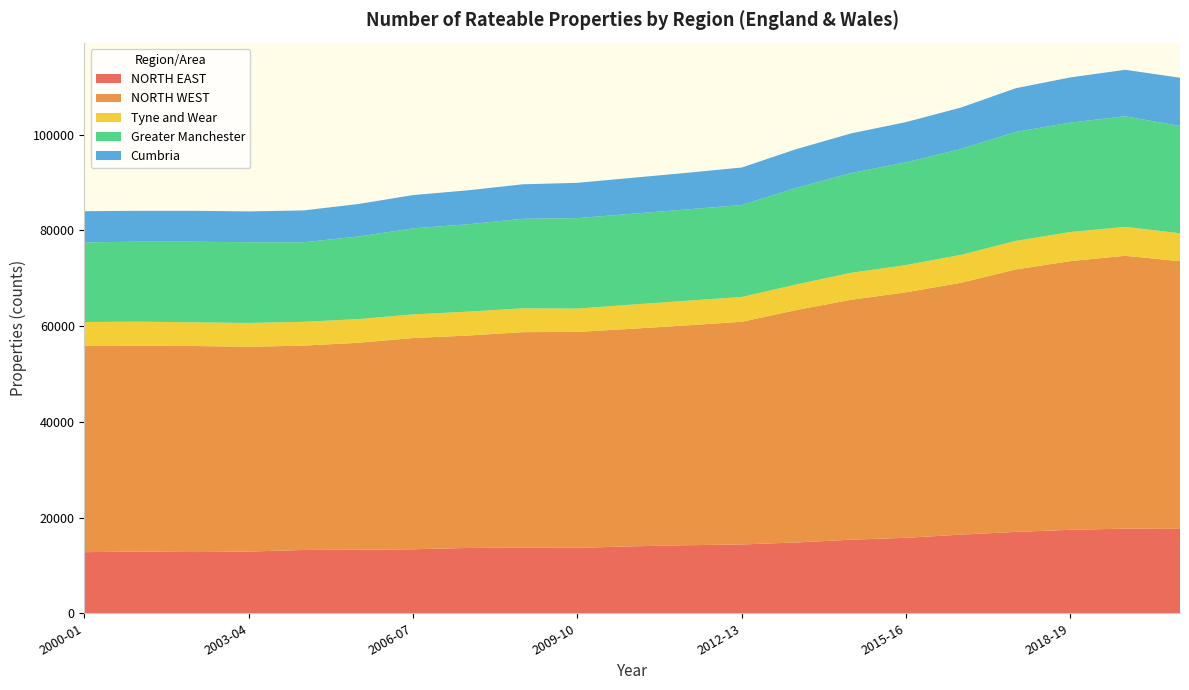

Reading right to left, list all the values displayed in this chart.

NORTH EAST: 2020-21=17640	2019-20=17690	2018-19=17440	2017-18=17000	2016-17=16440	2015-16=15770	2014-15=15380	2013-14=14800	2012-13=14380	2011-12=14220	2010-11=13990	2009-10=13670	2008-09=13710	2007-08=13650	2006-07=13380	2005-06=13270	2004-05=13230	2003-04=12900	2002-03=12790	2001-02=12910	2000-01=12770
NORTH WEST: 2020-21=55940	2019-20=57020	2018-19=56160	2017-18=54850	2016-17=52630	2015-16=51310	2014-15=50150	2013-14=48580	2012-13=46540	2011-12=45950	2010-11=45470	2009-10=45140	2008-09=45040	2007-08=44390	2006-07=44150	2005-06=43260	2004-05=42710	2003-04=42790	2002-03=43070	2001-02=43010	2000-01=43180
Tyne and Wear: 2020-21=5830	2019-20=6050	2018-19=6080	2017-18=5970	2016-17=5830	2015-16=5690	2014-15=5630	2013-14=5350	2012-13=5180	2011-12=5150	2010-11=5050	2009-10=4870	2008-09=4980	2007-08=5000	2006-07=4930	2005-06=4950	2004-05=4970	2003-04=4980	2002-03=4940	2001-02=5030	2000-01=4920
Greater Manchester: 2020-21=22430	2019-20=23110	2018-19=22870	2017-18=22780	2016-17=22140	2015-16=21490	2014-15=20850	2013-14=20190	2012-13=19220	2011-12=19080	2010-11=18990	2009-10=18900	2008-09=18710	2007-08=18250	2006-07=17990	2005-06=17260	2004-05=16630	2003-04=16870	2002-03=16860	2001-02=16720	2000-01=16630
Cumbria: 2020-21=10080	2019-20=9710	2018-19=9440	2017-18=9120	2016-17=8650	2015-16=8390	2014-15=8290	2013-14=8100	2012-13=7840	2011-12=7650	2010-11=7500	2009-10=7380	2008-09=7210	2007-08=7100	2006-07=6950	2005-06=6790	2004-05=6650	2003-04=6440	2002-03=6450	2001-02=6440	2000-01=6530